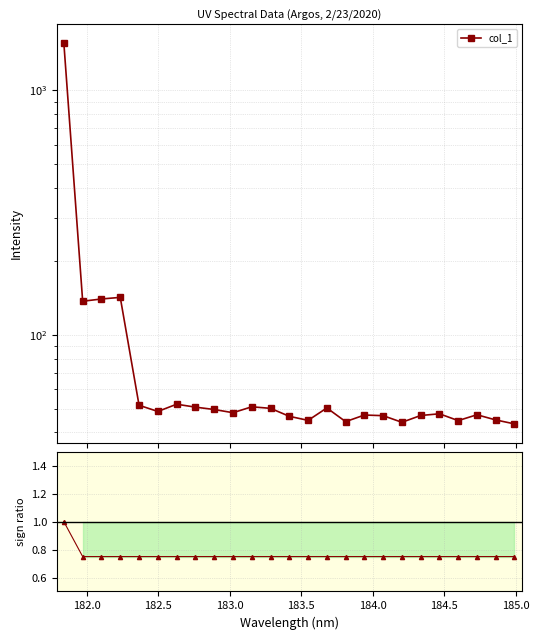

How many distinct data groups are displayed?

1